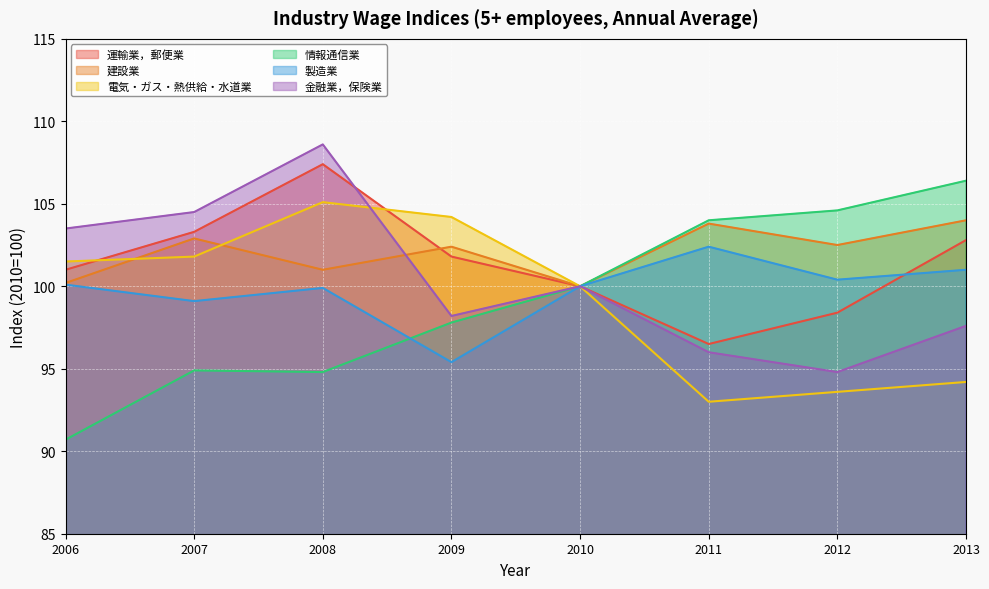

How many interior local valleys does the 建設業 series have?

3